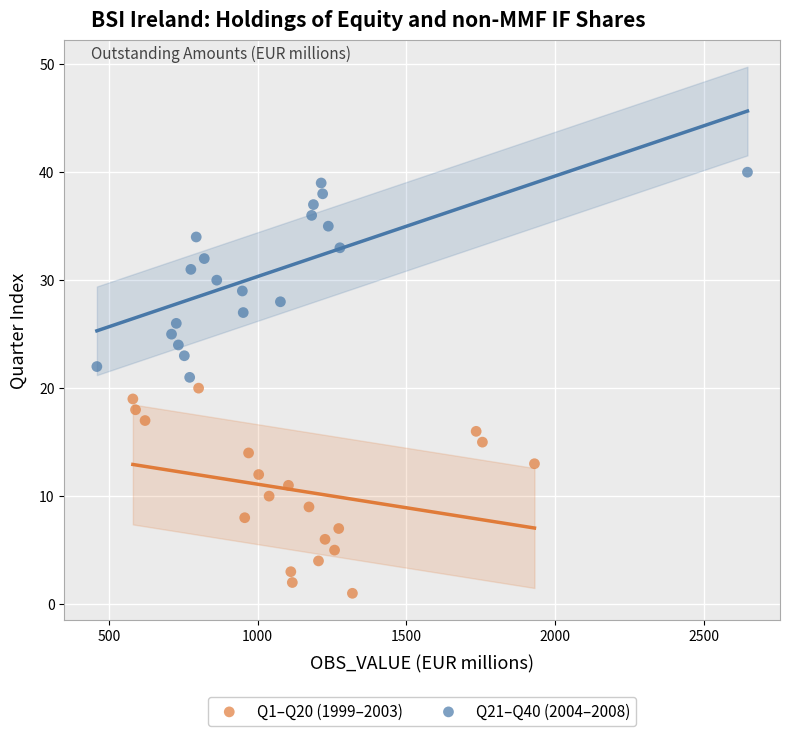

Which series contains the lowest Y value?

Q1–Q20 (1999–2003)